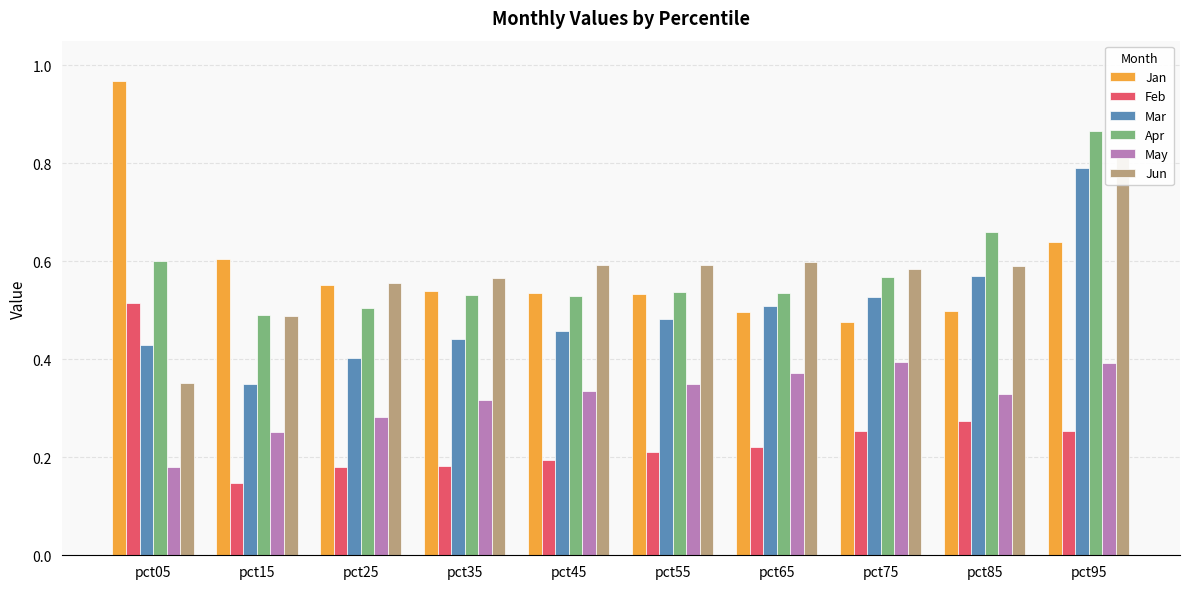

How many bars are there in total?

60